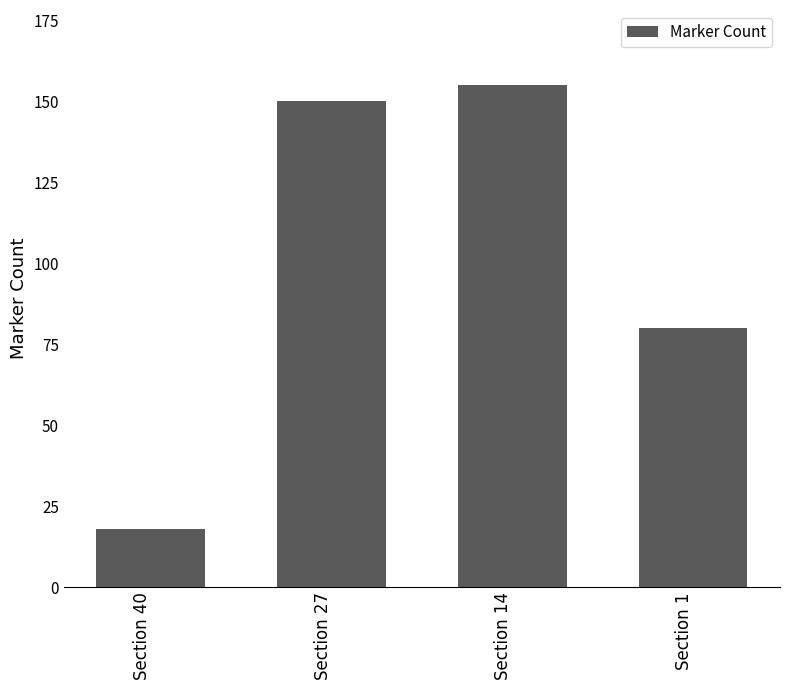

List the labels in order of value, smallest first.

Section 40, Section 1, Section 27, Section 14